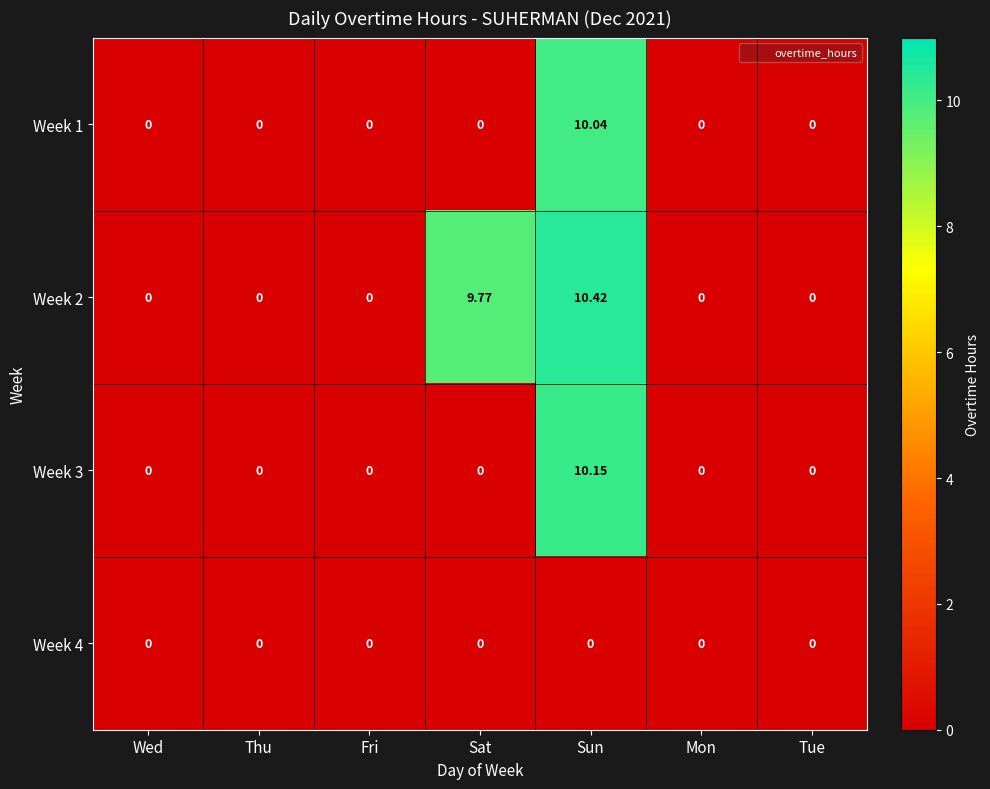

How many series are shown in this chart?

4